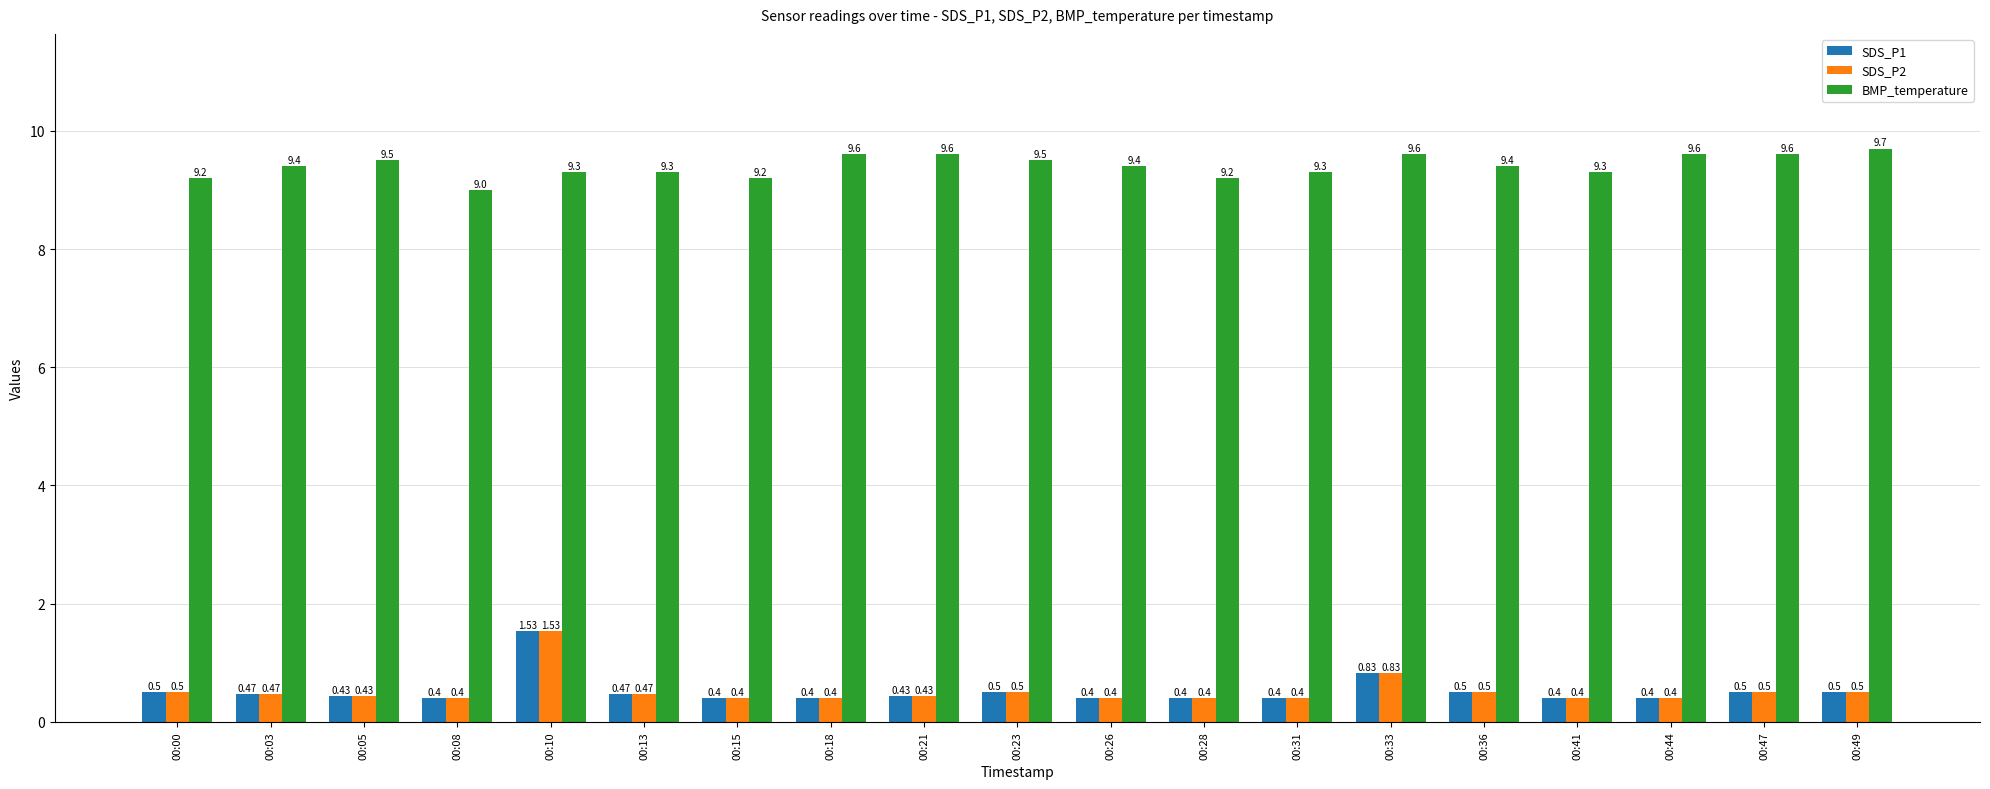

The value of SDS_P2 at 00:36 is 0.5. True or false?

True